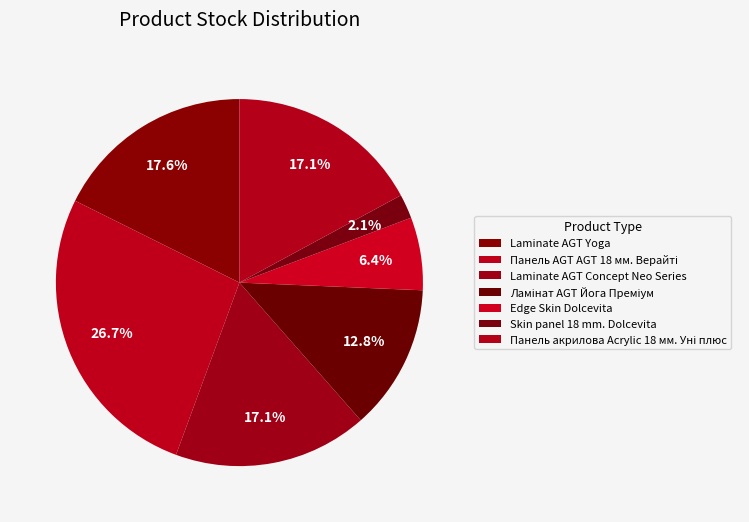

How many slices are in this pie chart?

7